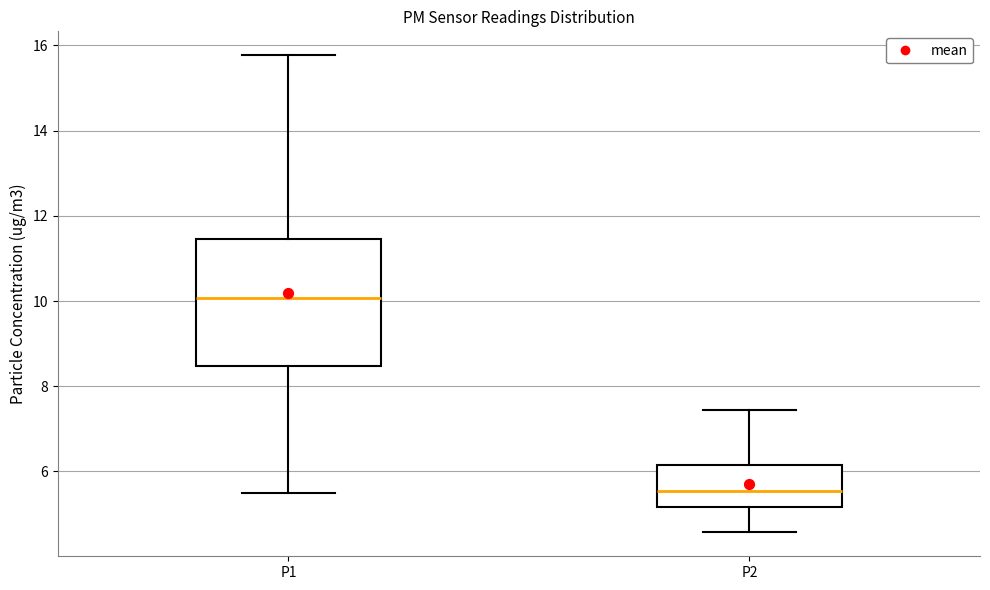

Reading left to right, transcribe this box plot: for each box, give where its median line is, the range the box spans, and where its two whiskers end, as read against the y-axis. The values are not printed on the chart, so give them approximately, as read against the axis.

P1: median 10.0, box 8.4 to 11.4, whiskers 5.6 to 15.8
P2: median 5.6, box 5.2 to 6.2, whiskers 4.6 to 7.4